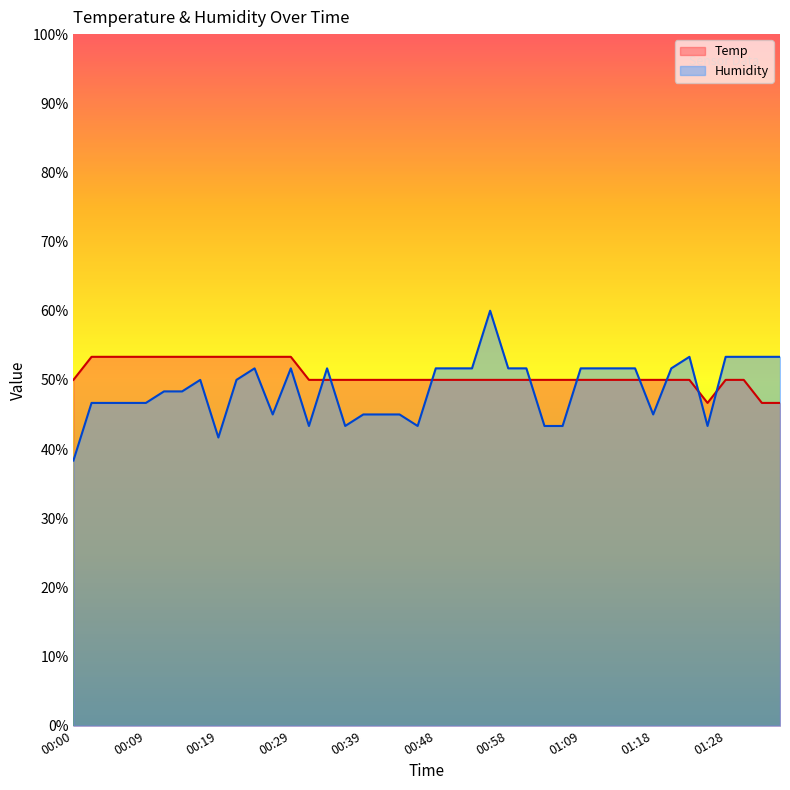

Between 00:00 and 01:13, which is larger?

00:00